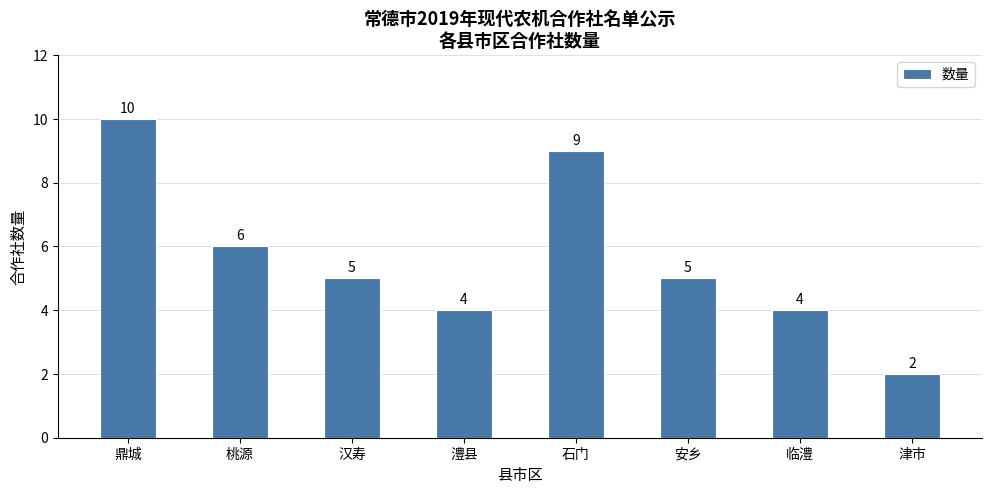

What is the value of the 2nd bar from the left?

6